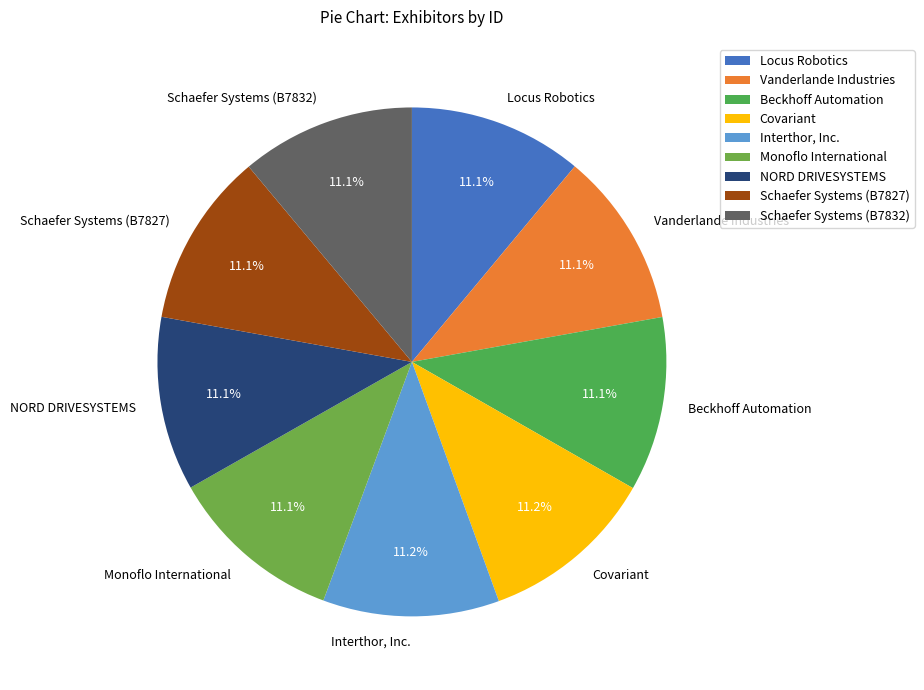

What portion of the pie excludes Covariant?

88.8%